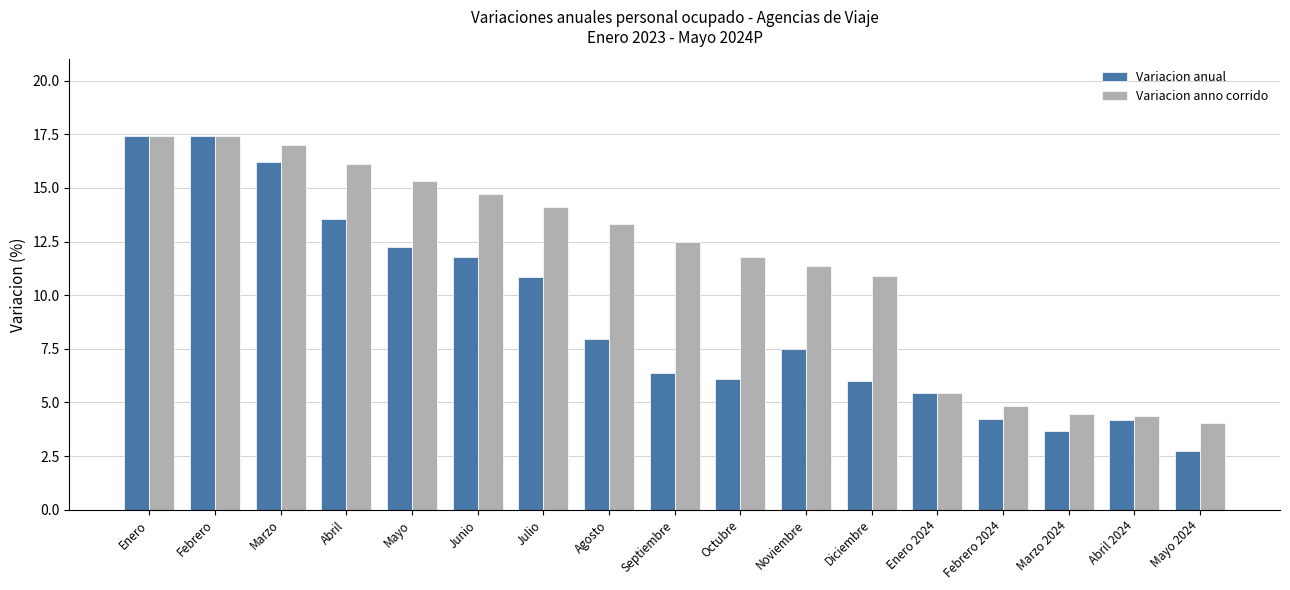

What is the sum of the Variacion anual values at Septiembre and Febrero?

23.8